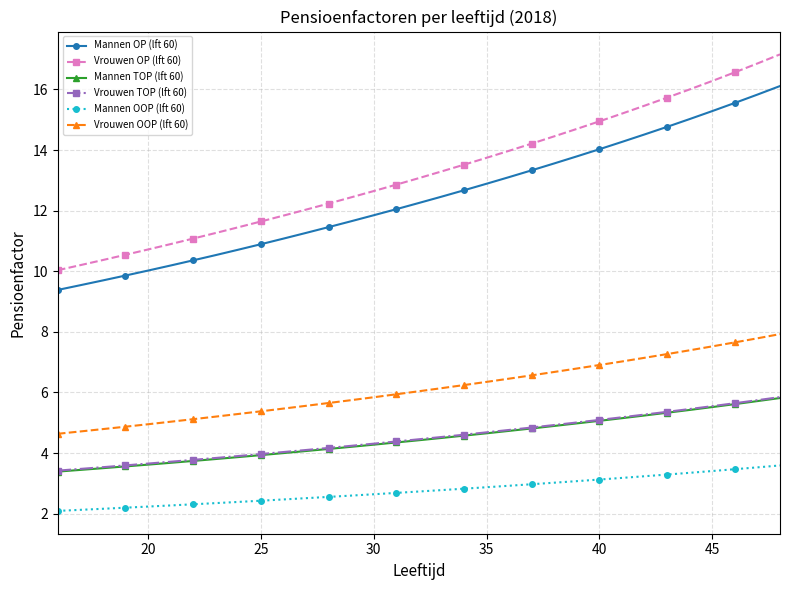

What is the value of the Vrouwen OP (lft 60) point at the 19th from the left?

13.5